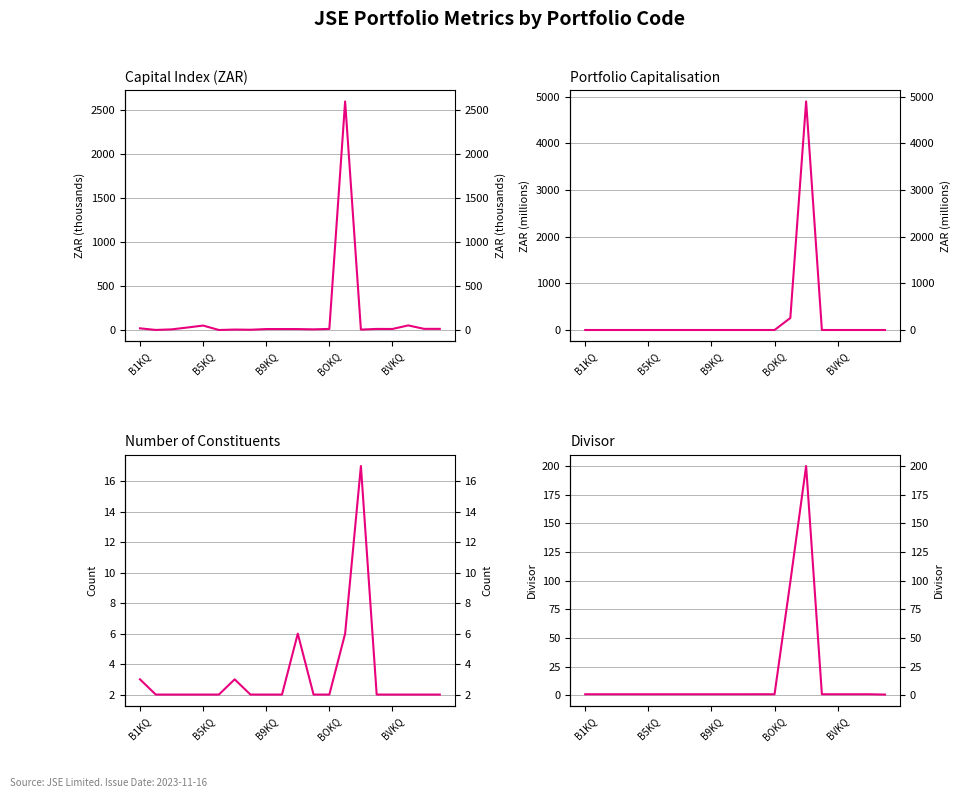

Is the value of Divisor (clipped ≤200) at 9 greater than the value of No. of Constituents at 7?

No